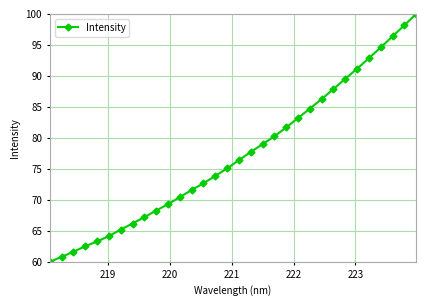

What is the value of the 27th point from the left?

91.1